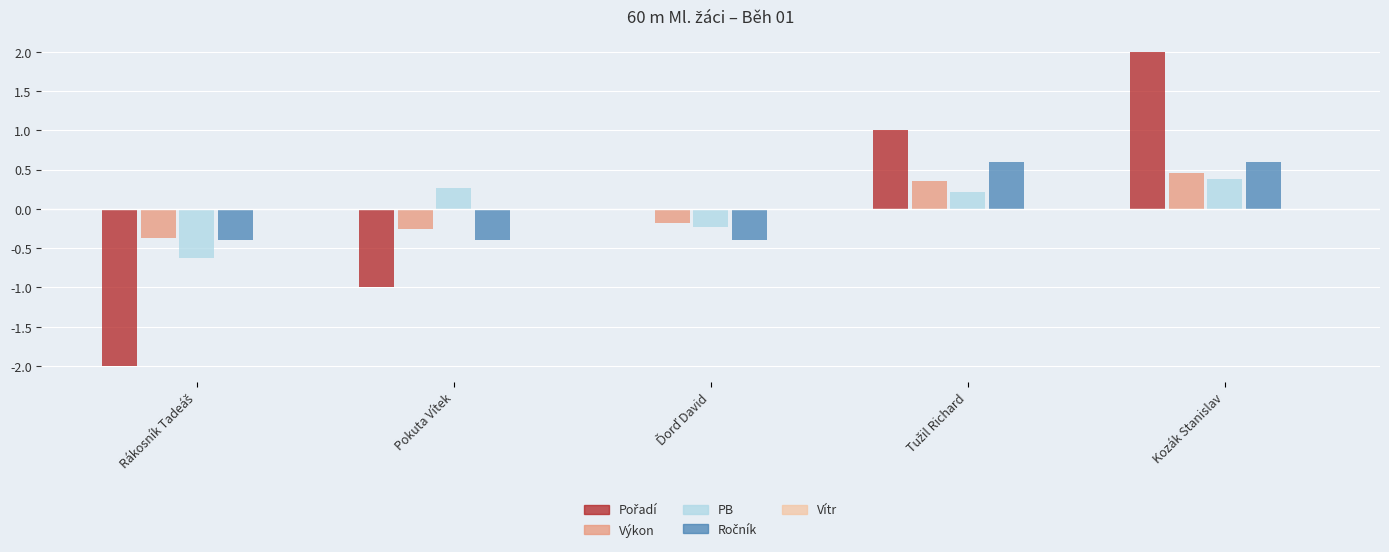

Which label corresponds to the largest value in the chart?

Kozák Stanislav